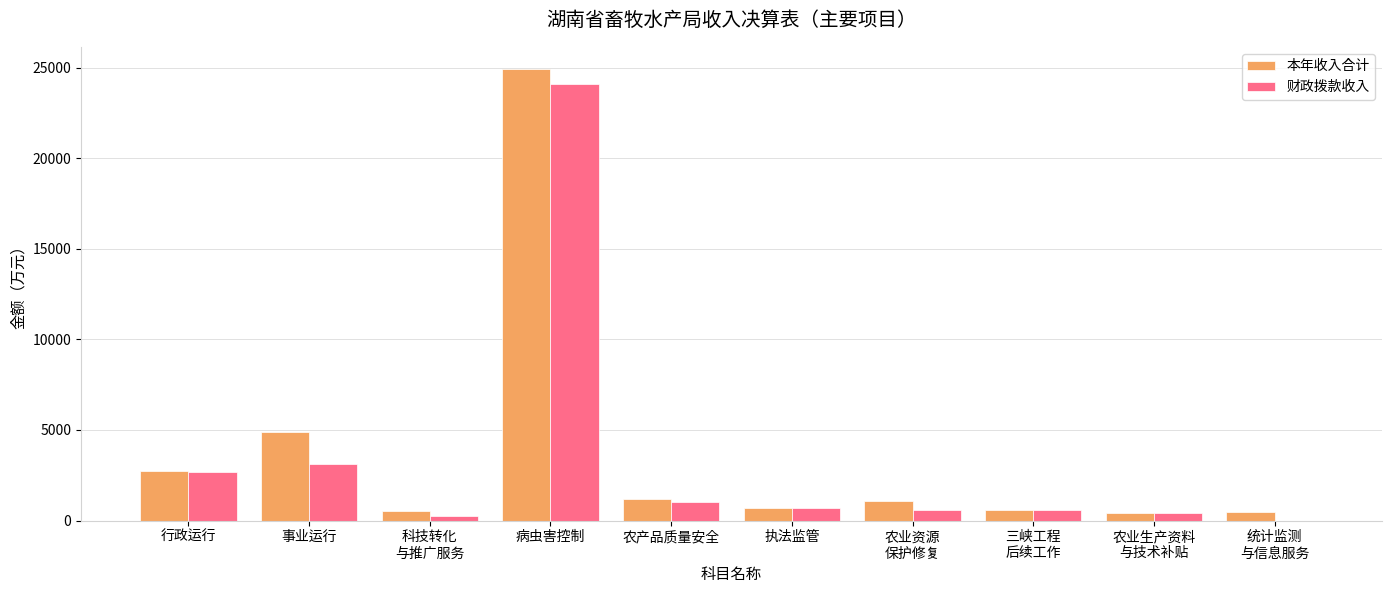

Which series changed the most between 事业运行 and 病虫害控制?

财政拨款收入